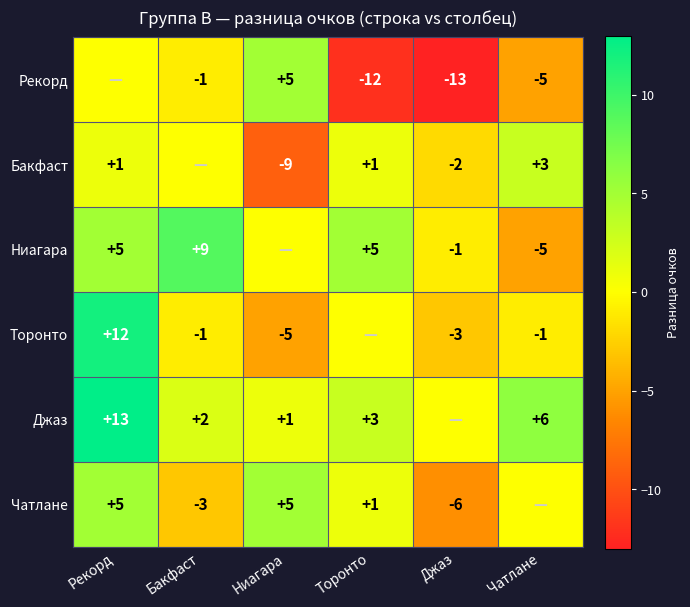

True or false: Джаз has a value of 1 at Ниагара.

True